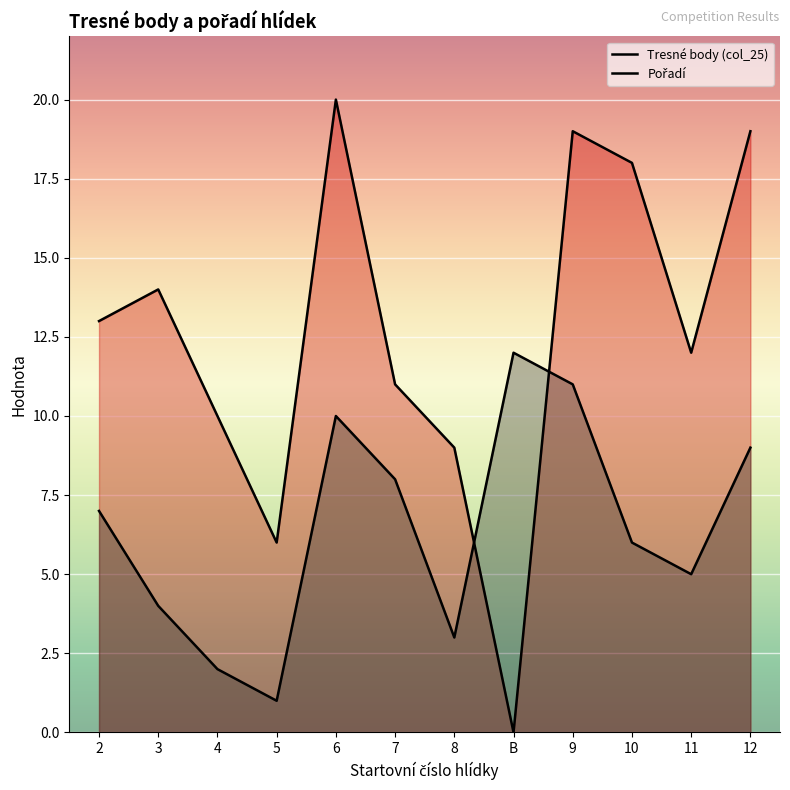

How many distinct data groups are displayed?

2